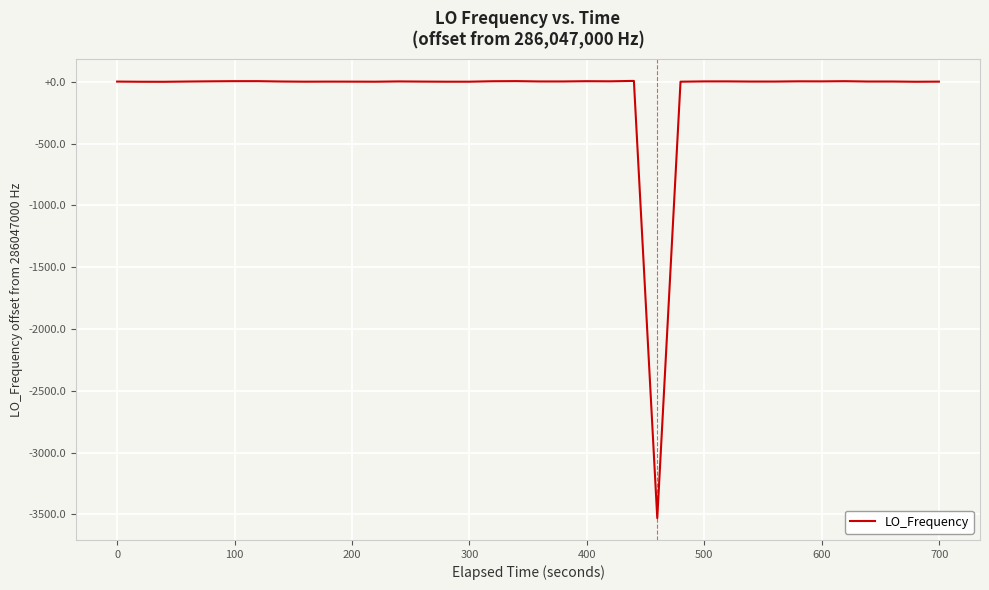

Reading left to right, extract all data points from this chart.

286047002.3	286047000.9	286047000.6	286047002.7	286047004.4	286047005.7	286047005.7	286047005.7	286047002.9	286047001.5	286047002.0	286047001.8	286047001.3	286047001.3	286047003.6	286047002.2	286047001.3	286047001.3	286047005.0	286047006.0	286047003.3	286047003.3	286047005.4	286047004.5	286047007.6	286047007.6	286043470.5	286047001.4	286047003.8	286047003.9	286047002.5	286047002.5	286047004.4	286047004.0	286047005.5	286047002.7	286047002.8	286047002.8	286047000.9	286047001.9